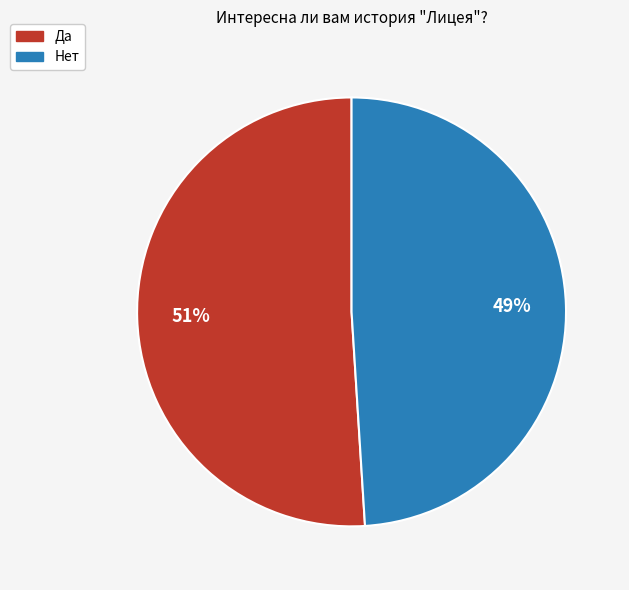

Which category has the smallest portion of the pie?

Нет